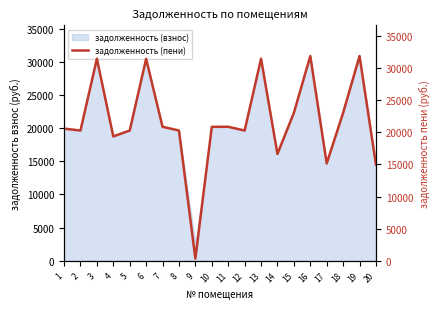

The value at 10 is 20855.1. True or false?

True